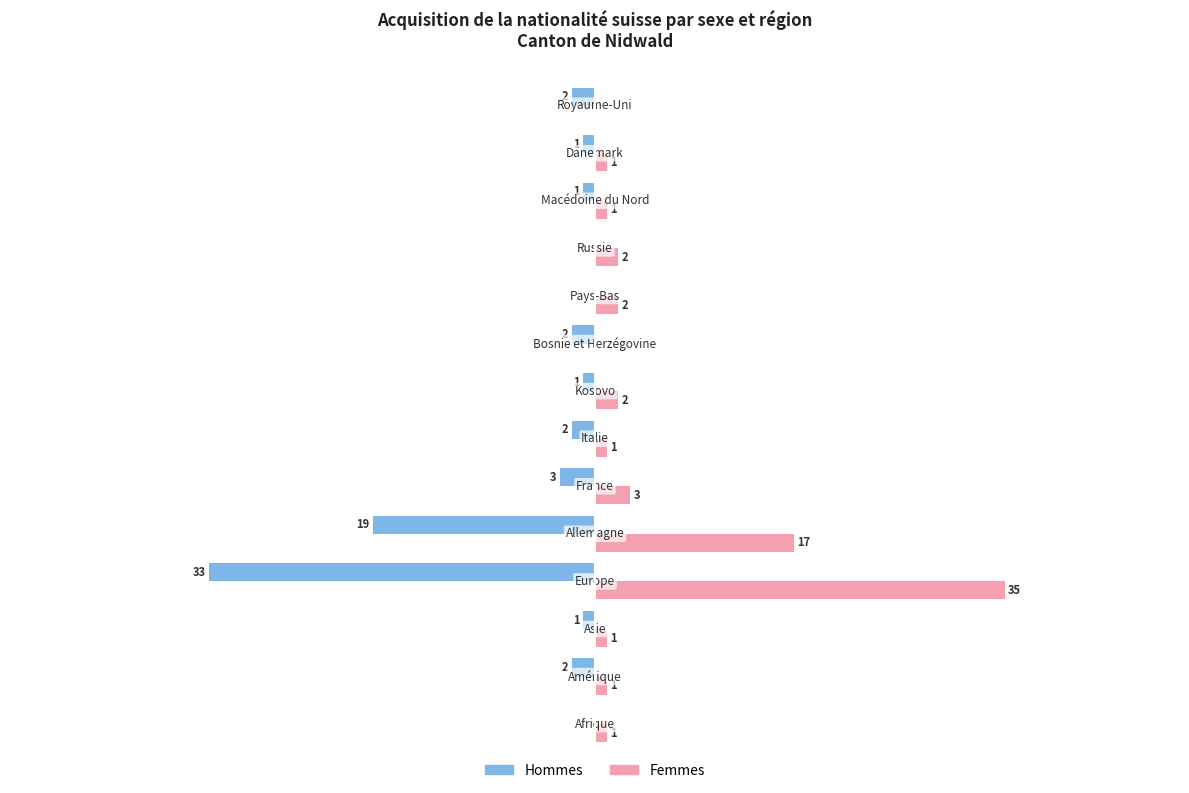

Which series has the largest total across all categories?

Femmes